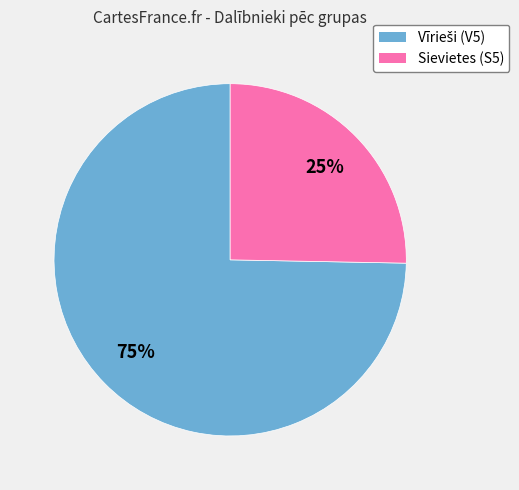

How many slices are in this pie chart?

2